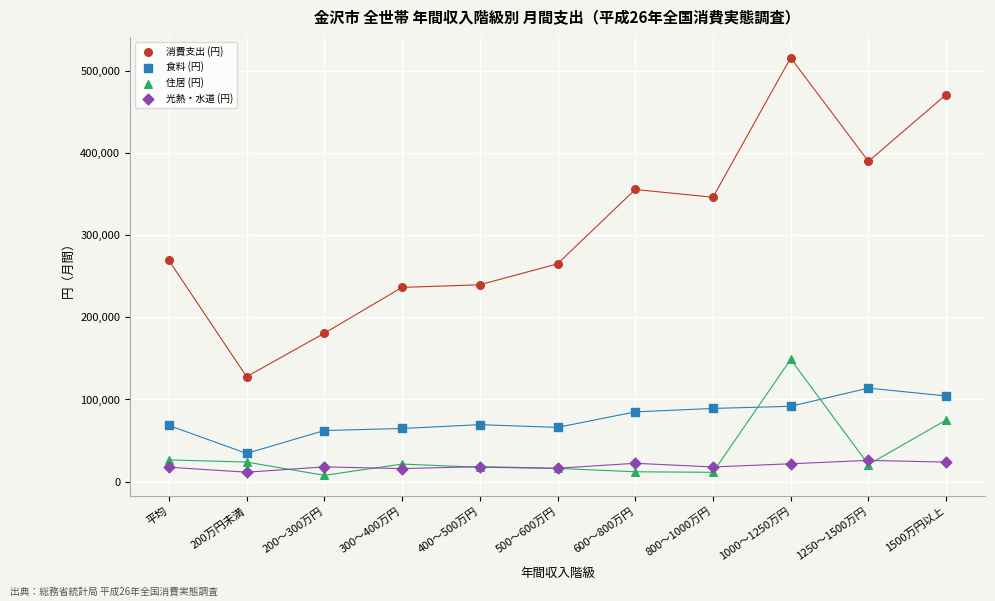

What are all the series names shown in the legend?

消費支出 (円), 食料 (円), 住居 (円), 光熱・水道 (円)